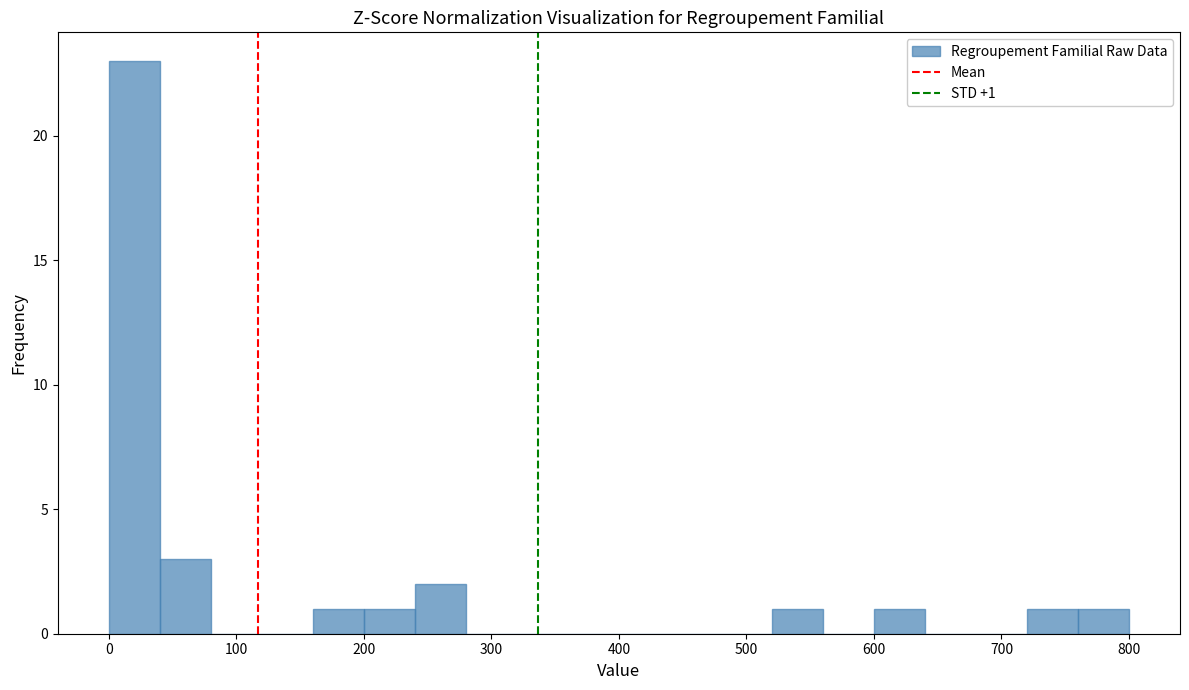

Over which range of the x-axis is the bar tallest?

0 to 40